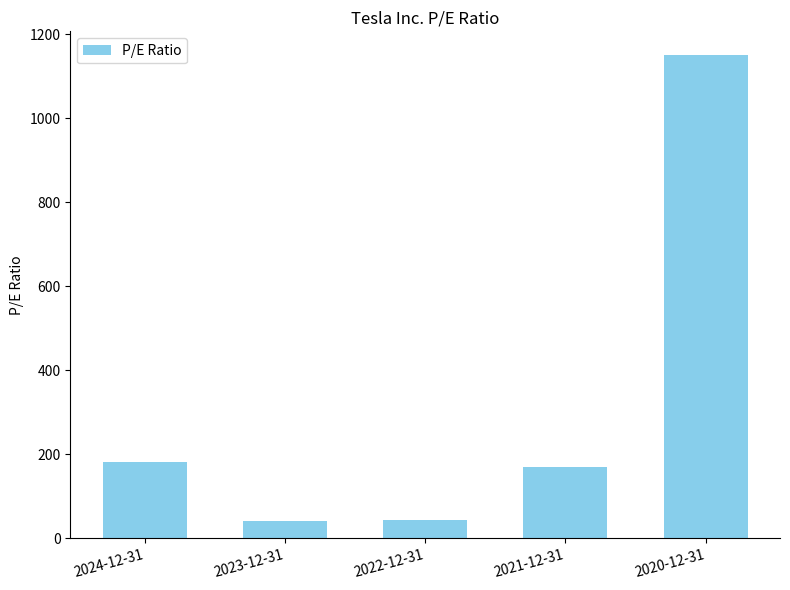

Which has a higher value, 2023-12-31 or 2020-12-31?

2020-12-31